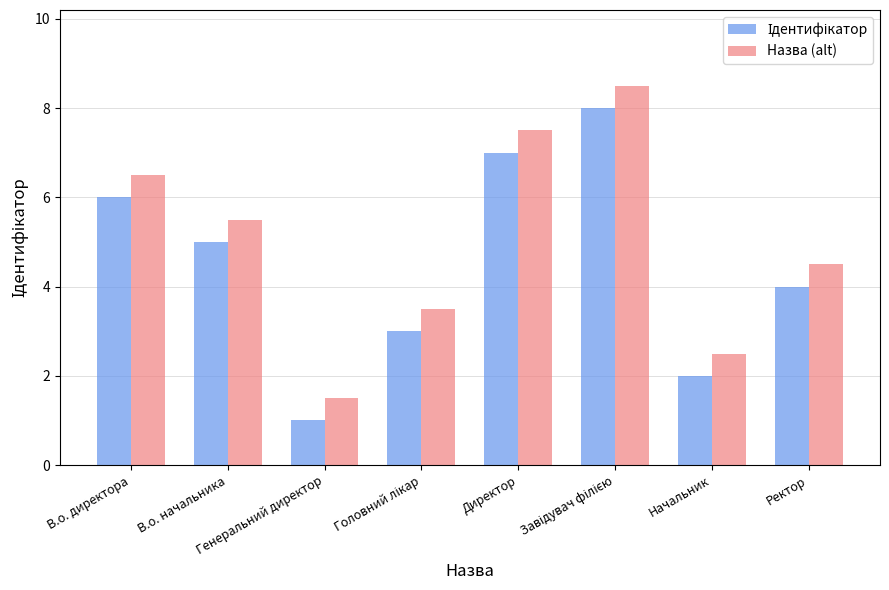

What is the lowest value of the Назва (alt) series?

1.5